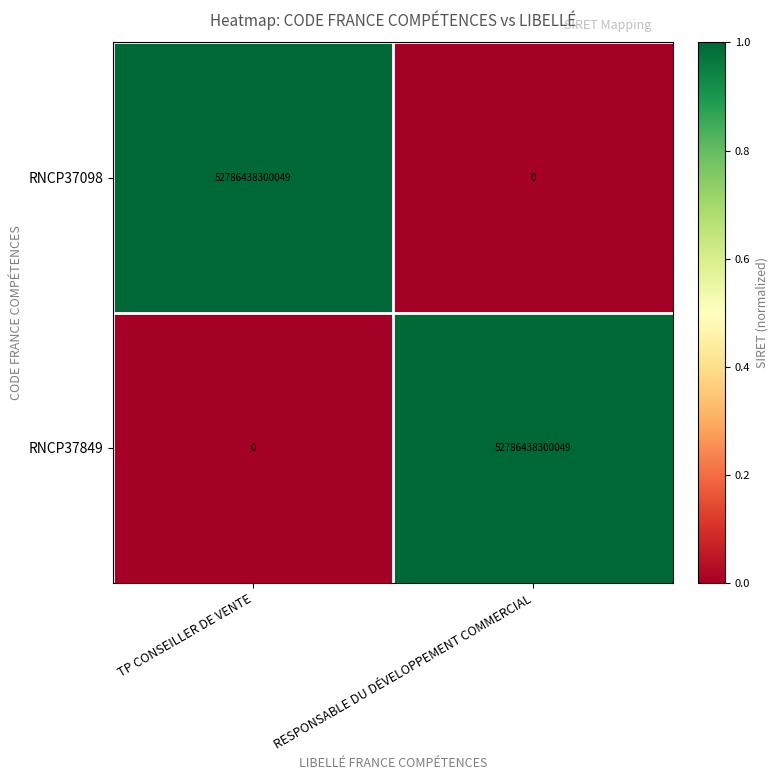

The RNCP37098 series shows -29759285946663 at RESPONSABLE DU DÉVELOPPEMENT COMMERCIAL. True or false?

False